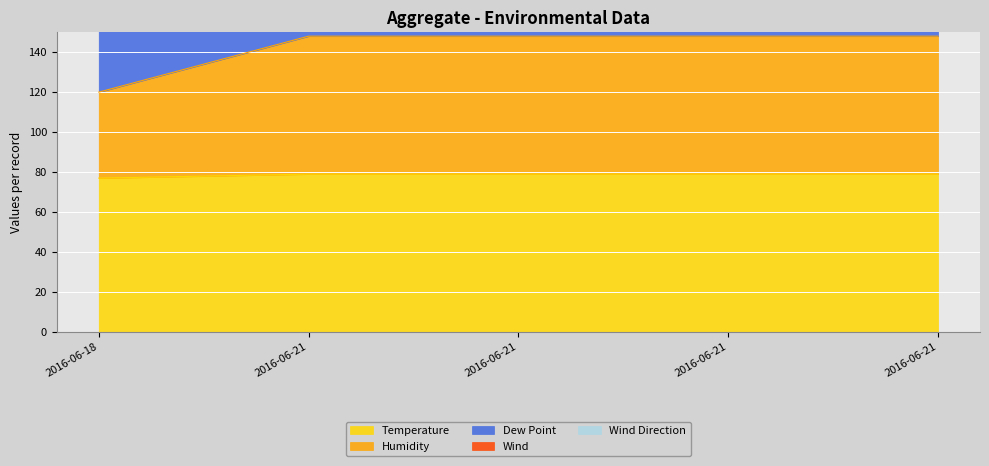

Reading left to right, extract all data points from this chart.

Temperature: 2016-06-18=77	2016-06-21=79	2016-06-21=79	2016-06-21=79	2016-06-21=79
Humidity: 2016-06-18=120	2016-06-21=148	2016-06-21=148	2016-06-21=148	2016-06-21=148
Dew Point: 2016-06-18=173	2016-06-21=216	2016-06-21=216	2016-06-21=216	2016-06-21=216
Wind: 2016-06-18=173	2016-06-21=225	2016-06-21=225	2016-06-21=225	2016-06-21=225
Wind Direction: 2016-06-18=173	2016-06-21=345	2016-06-21=345	2016-06-21=345	2016-06-21=345